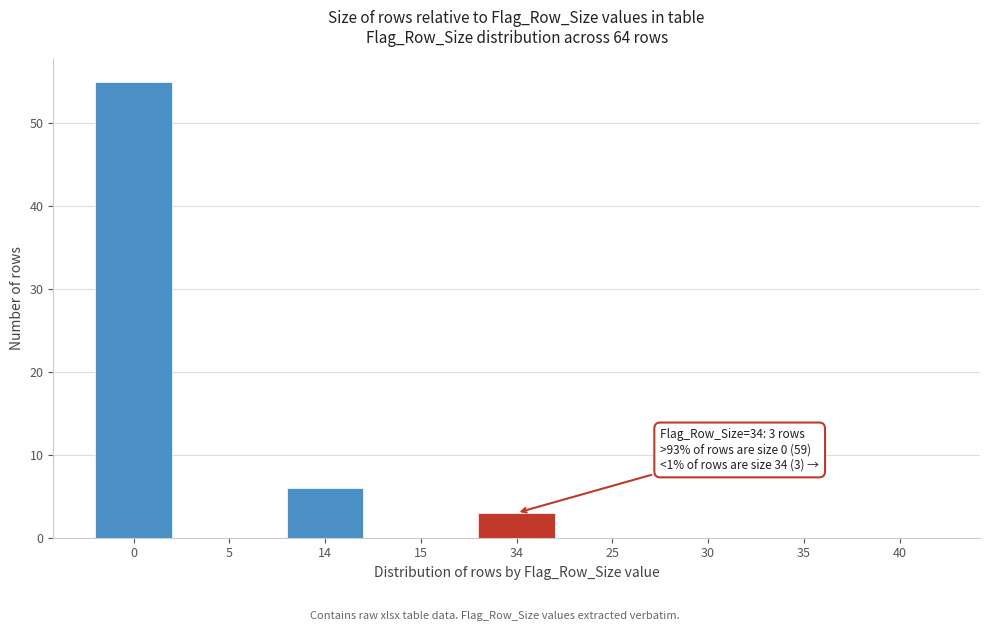

Reading left to right, list all the values displayed in this chart.

0=55	5=0	14=6	15=0	34=3	25=0	30=0	35=0	40=0